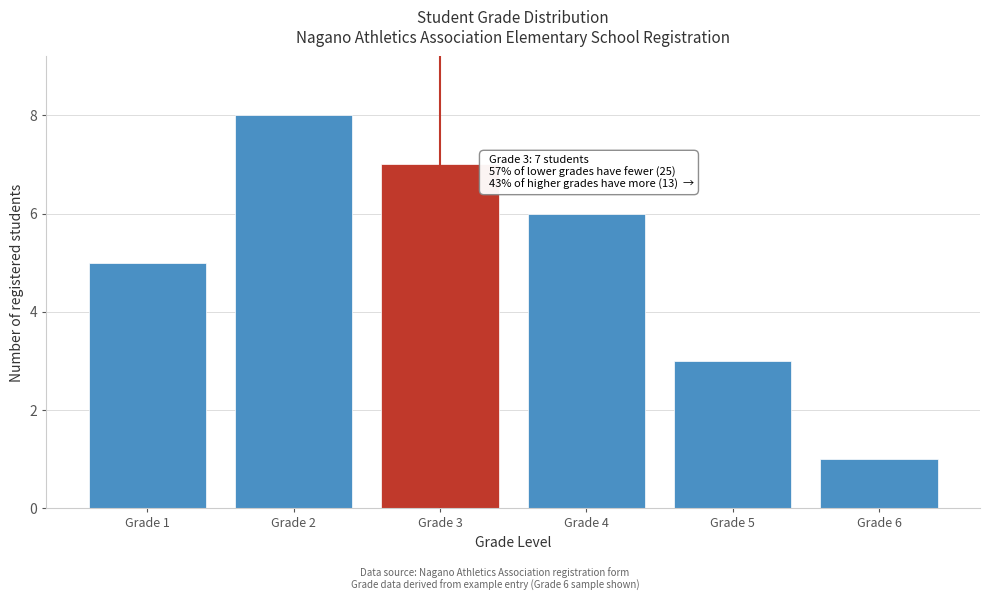

Reading left to right, transcribe all the data shown in this chart.

Grade 1=5	Grade 2=8	Grade 3=7	Grade 4=6	Grade 5=3	Grade 6=1